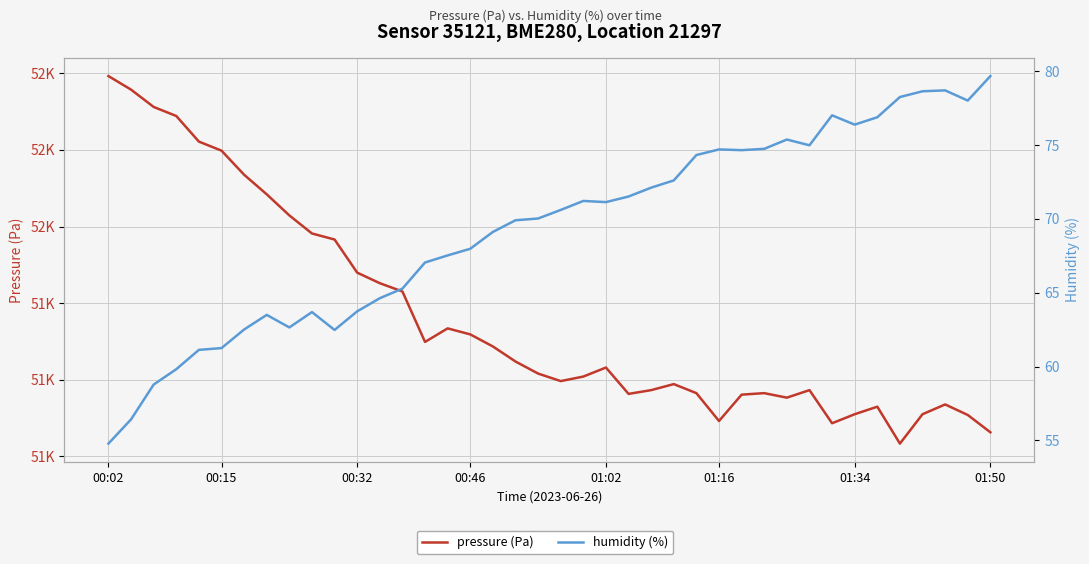

Which series changed the most between 9 and 27?

pressure (Pa)